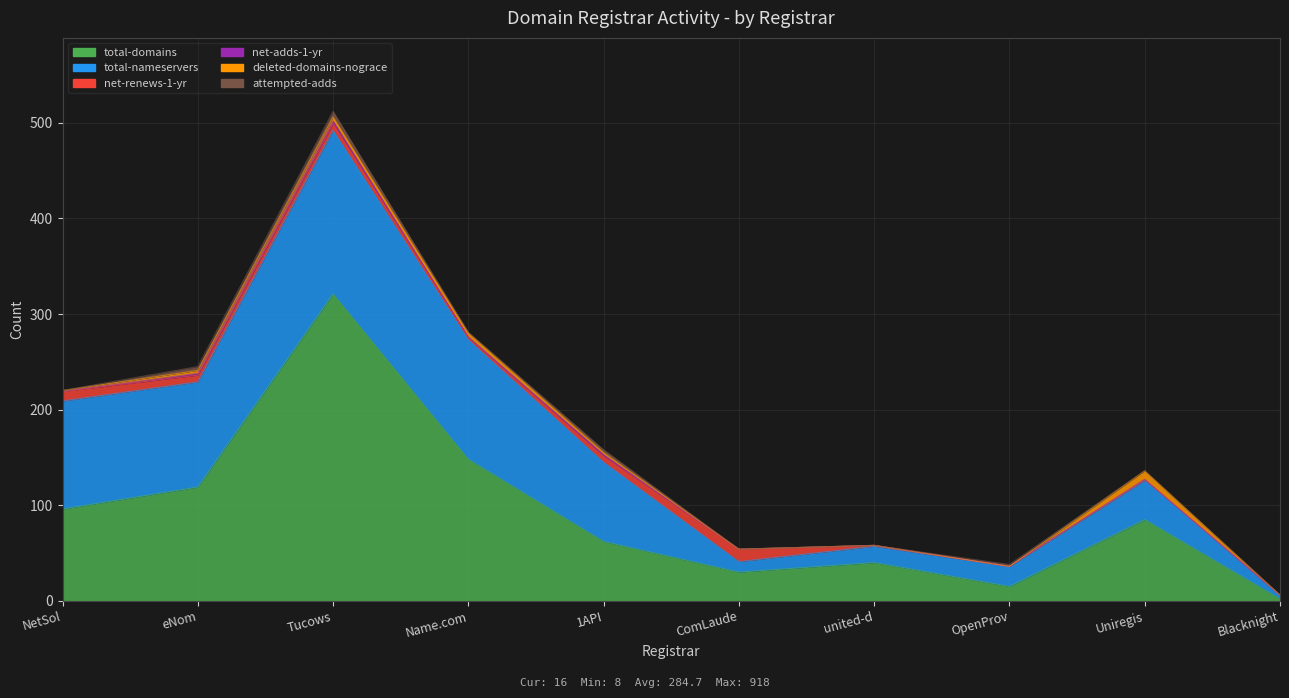

What are all the series names shown in the legend?

total-domains, total-nameservers, net-renews-1-yr, net-adds-1-yr, deleted-domains-nograce, attempted-adds